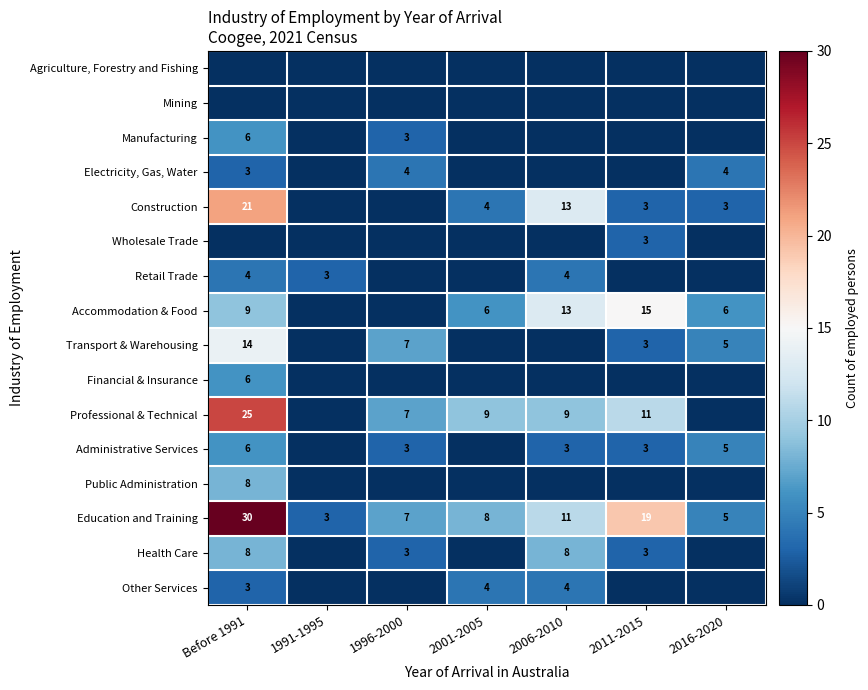

The value of Construction at Before 1991 is 21. True or false?

True